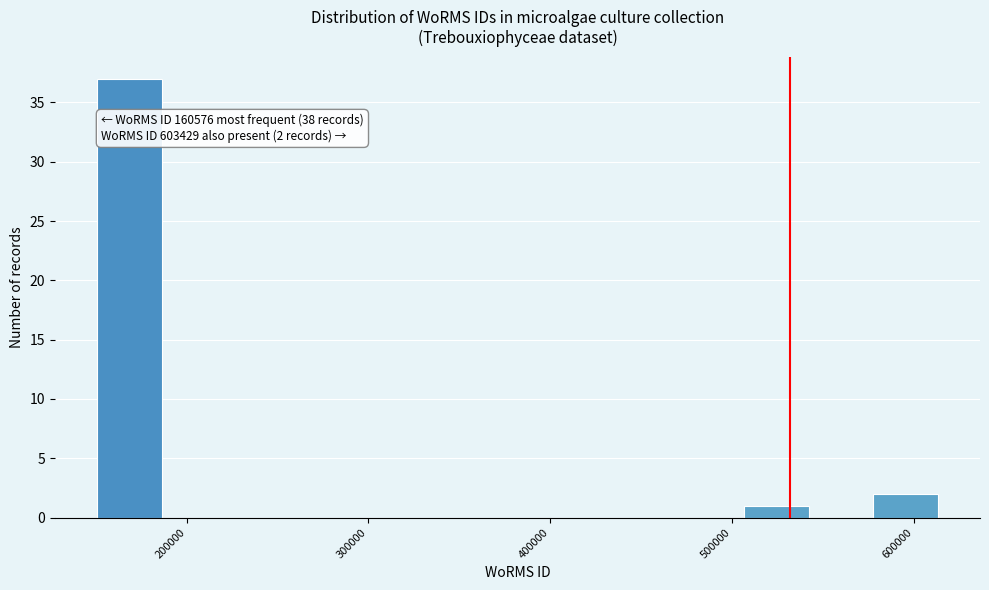

Around what value on the x-axis is the tallest bar? Give the approximate position of its centre, as read against the axis.

170000